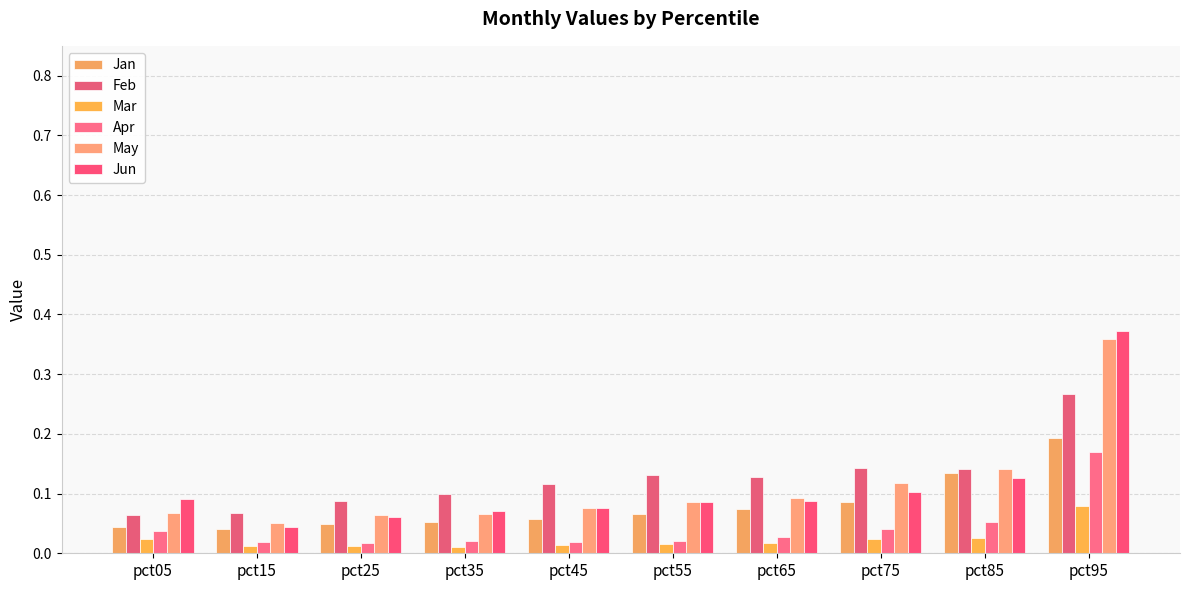

What is the difference between the Mar values at pct95 and pct85?

0.1